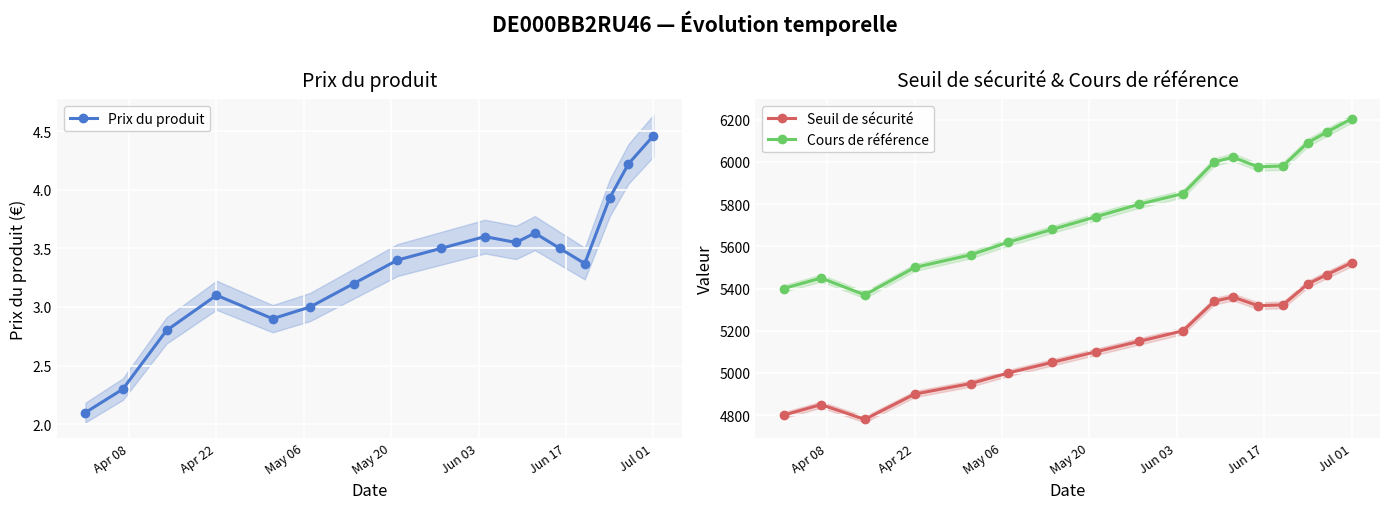

In Cours de référence, how many points are higher than both neighbors (excluding endpoints)?

2